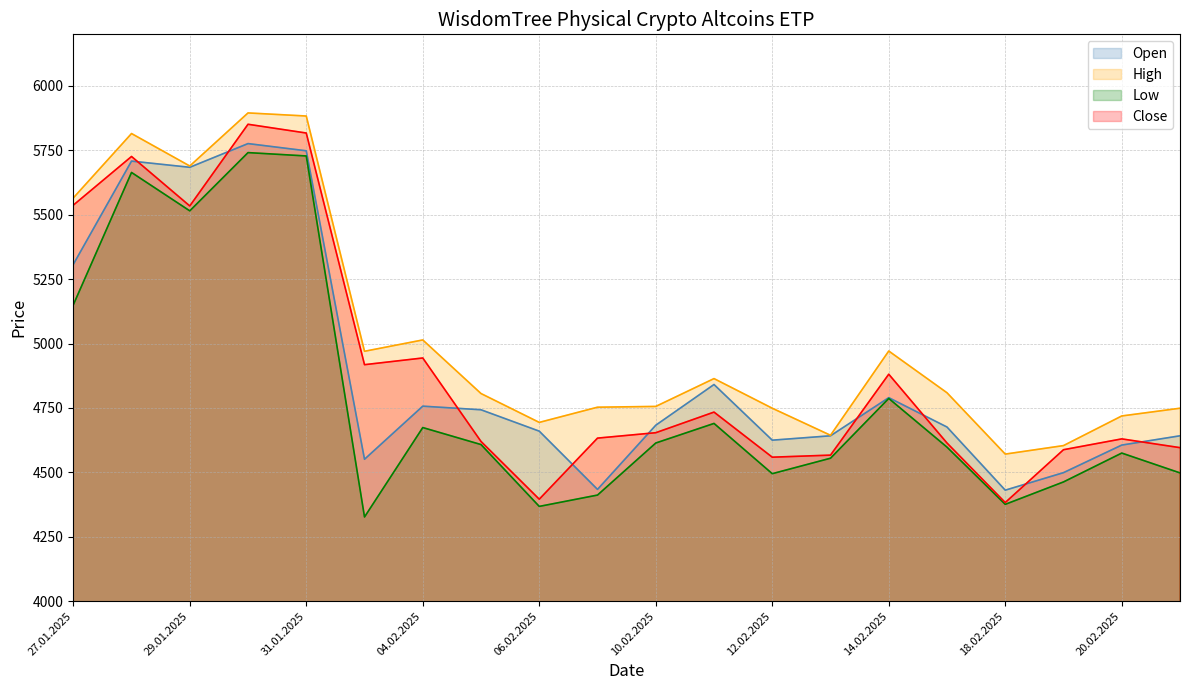

Which series has the largest range (max minus min)?

Close